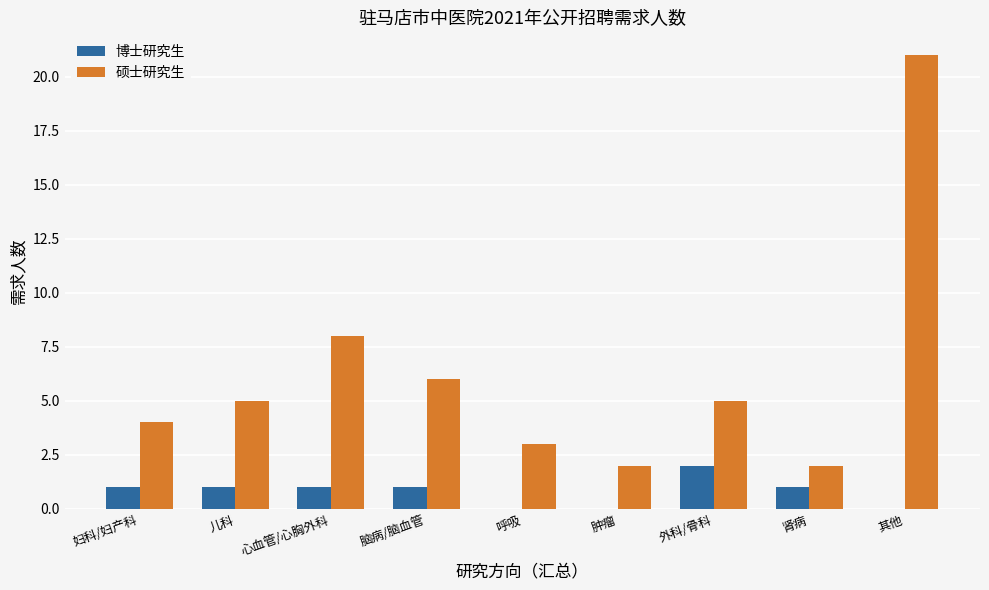

Reading right to left, what are all the values shown in this chart?

博士研究生: 其他=0	肾病=1	外科/骨科=2	肿瘤=0	呼吸=0	脑病/脑血管=1	心血管/心胸外科=1	儿科=1	妇科/妇产科=1
硕士研究生: 其他=21	肾病=2	外科/骨科=5	肿瘤=2	呼吸=3	脑病/脑血管=6	心血管/心胸外科=8	儿科=5	妇科/妇产科=4